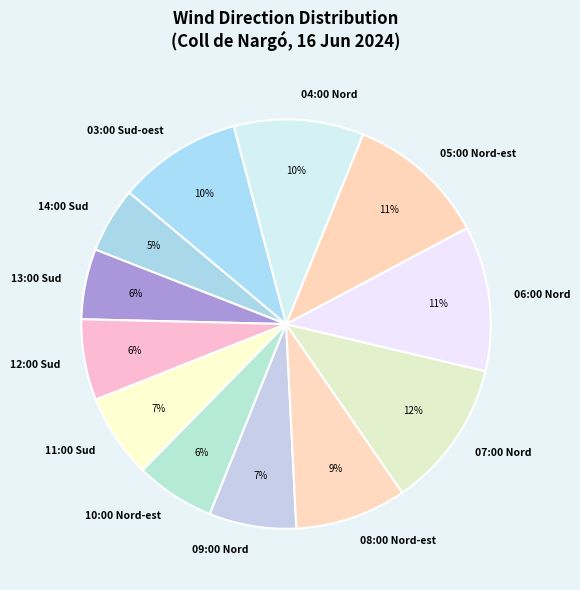

Between 12:00 Sud and 08:00 Nord-est, which is larger?

08:00 Nord-est